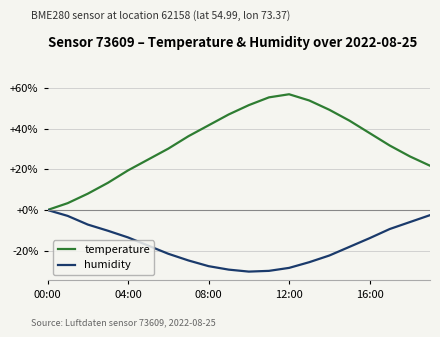

How many interior local peaks does the temperature series have?

1